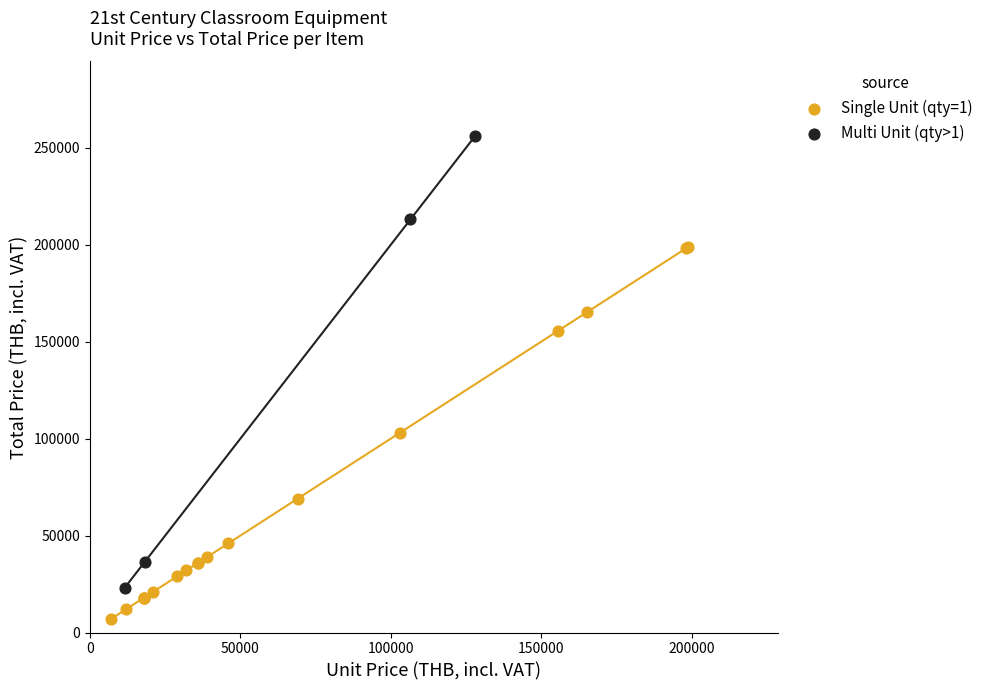

What are all the series names shown in the legend?

Single Unit (qty=1), Multi Unit (qty>1)